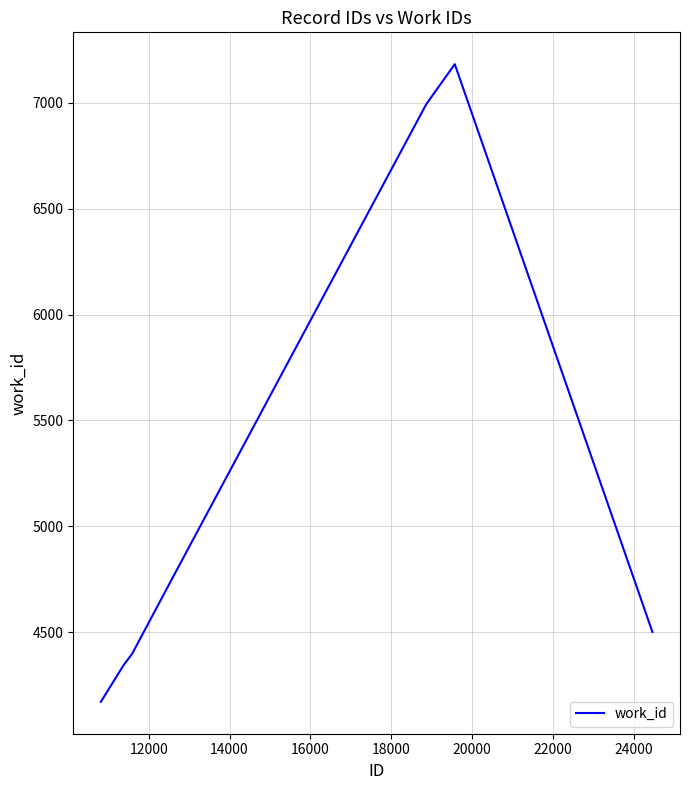

What is the maximum value shown in the chart?

7183